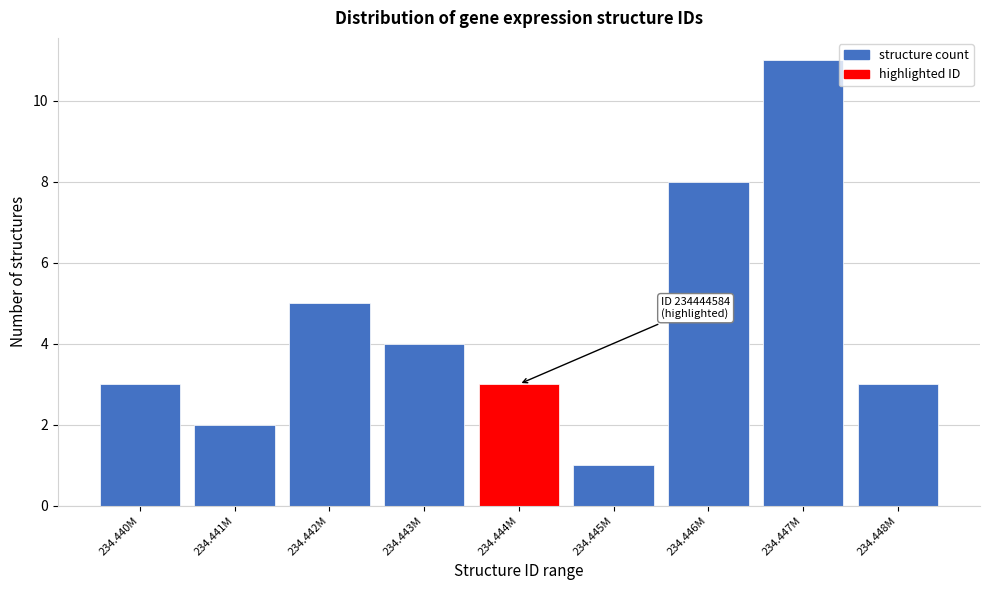

Reading right to left, what are all the values shown in this chart?

3	11	8	1	3	4	5	2	3